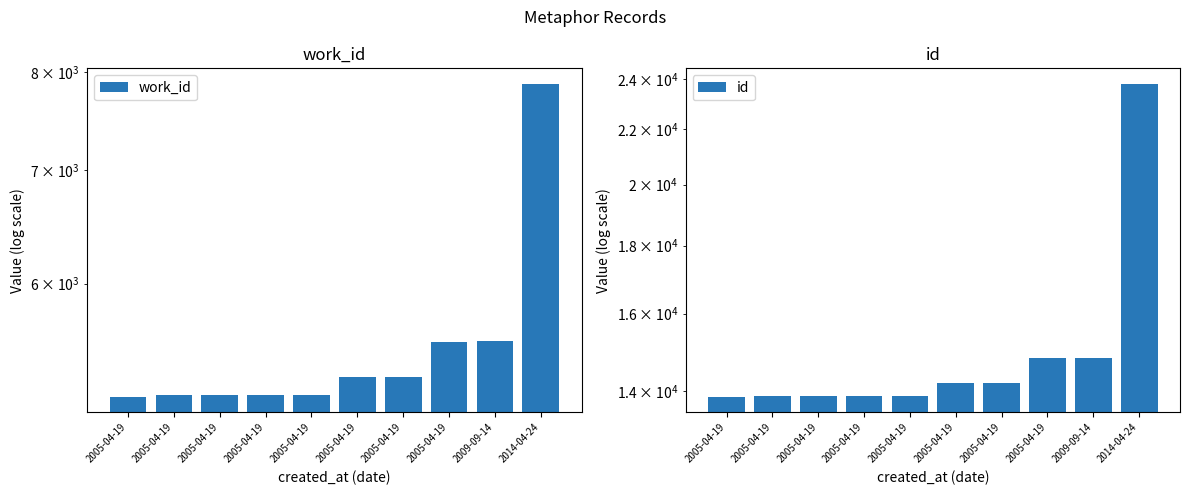

Which series has the largest total across all categories?

id